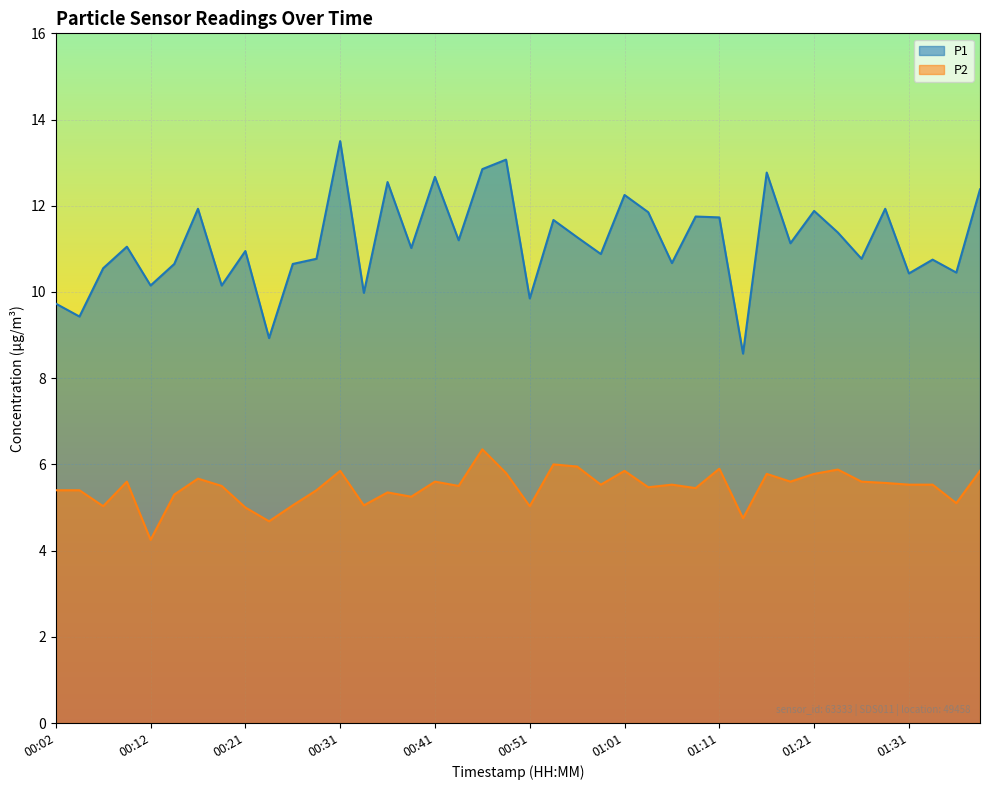

How many values in the P2 series exceed 5?

36